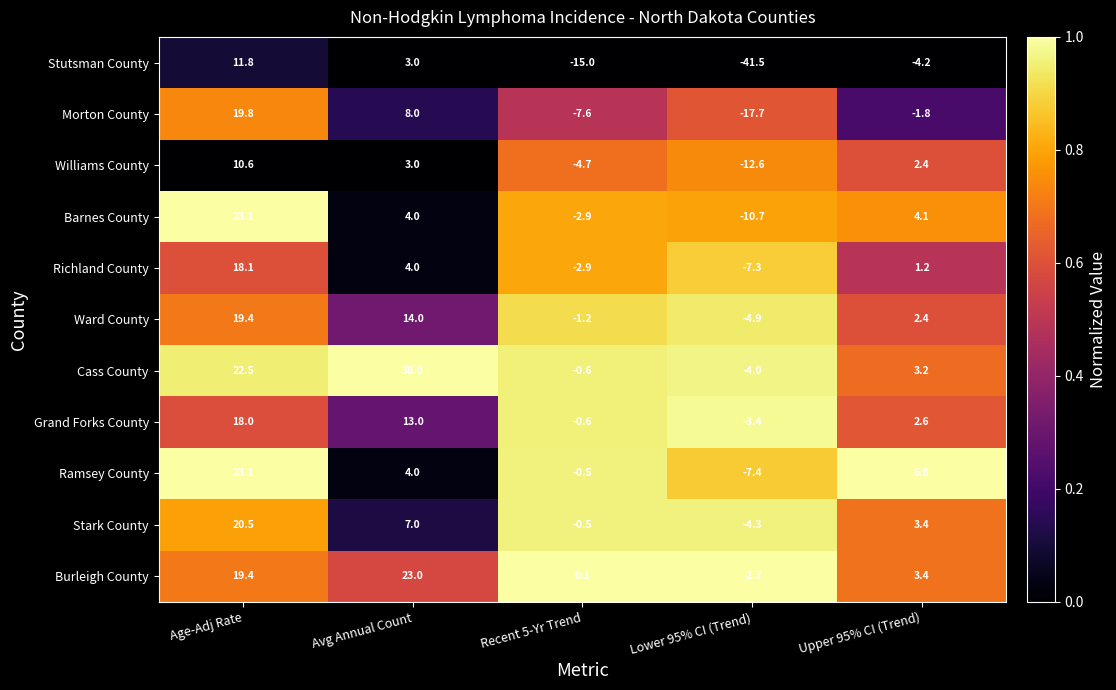

Which series has the largest total across all categories?

Cass County